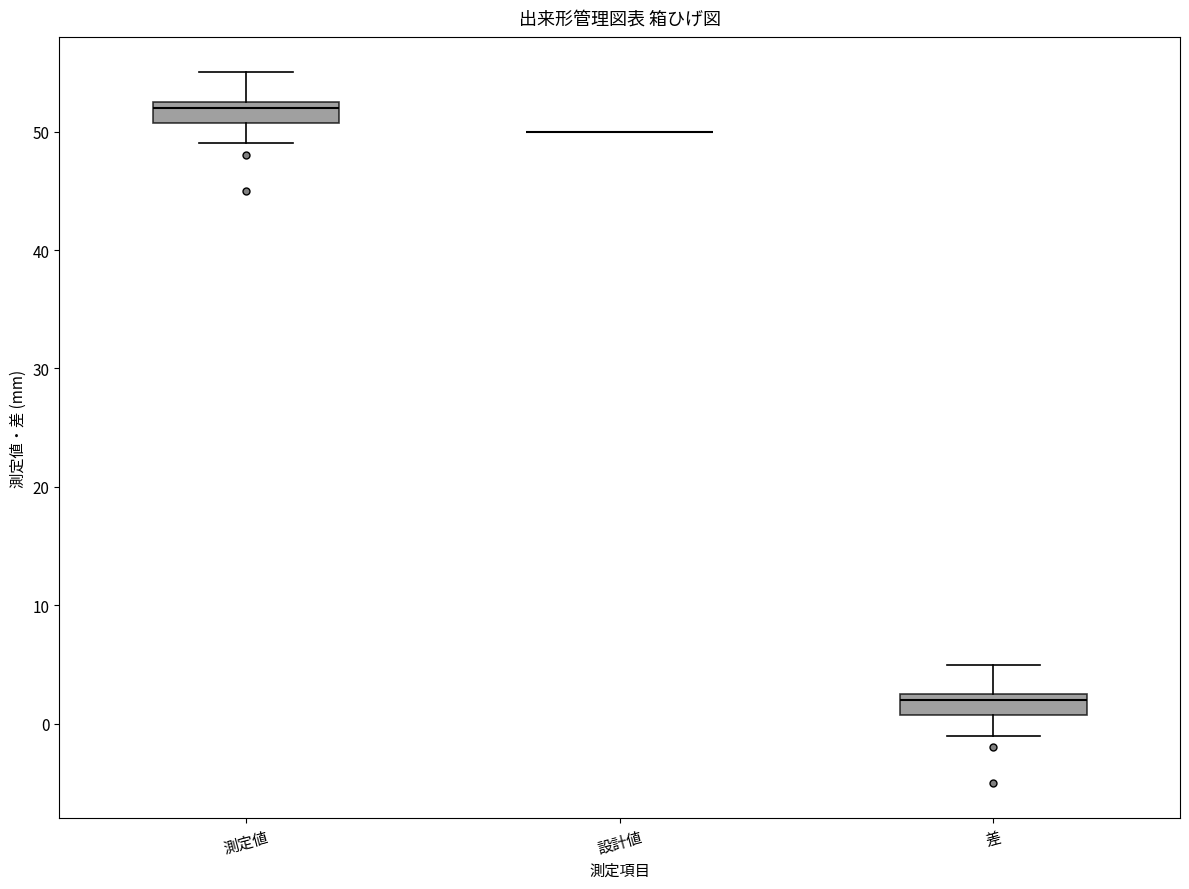

Where does the median line of the box for 差 sit on the y-axis? The values are not printed on the chart, so give them approximately, as read against the axis.

2